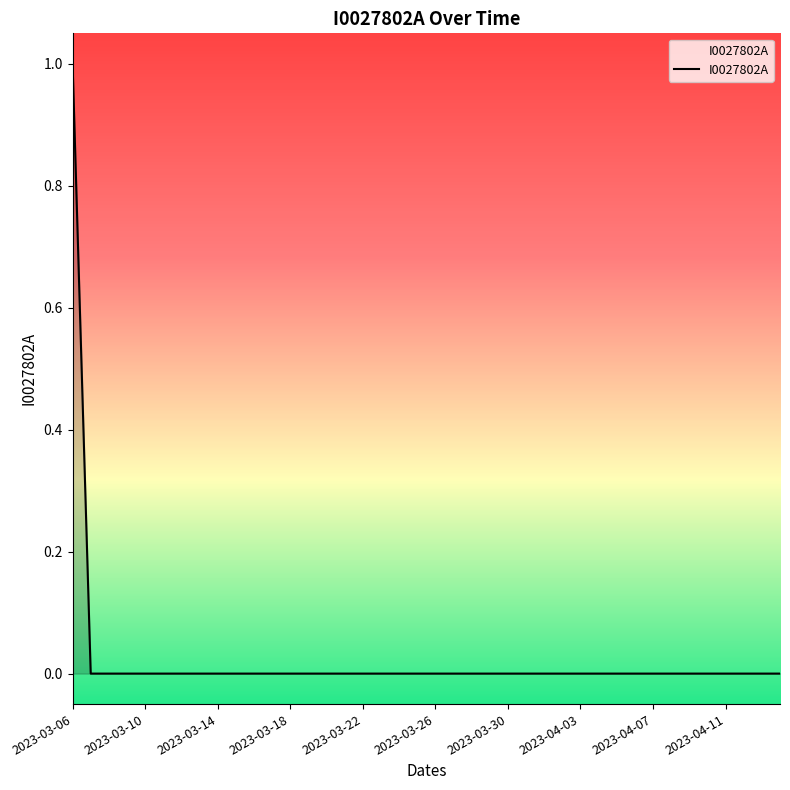

What is the sum of all values?

1